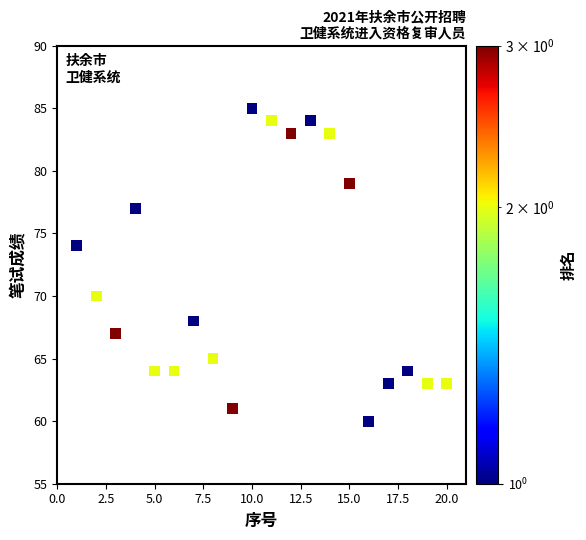

What is the range of Y values (max minus min)?

25